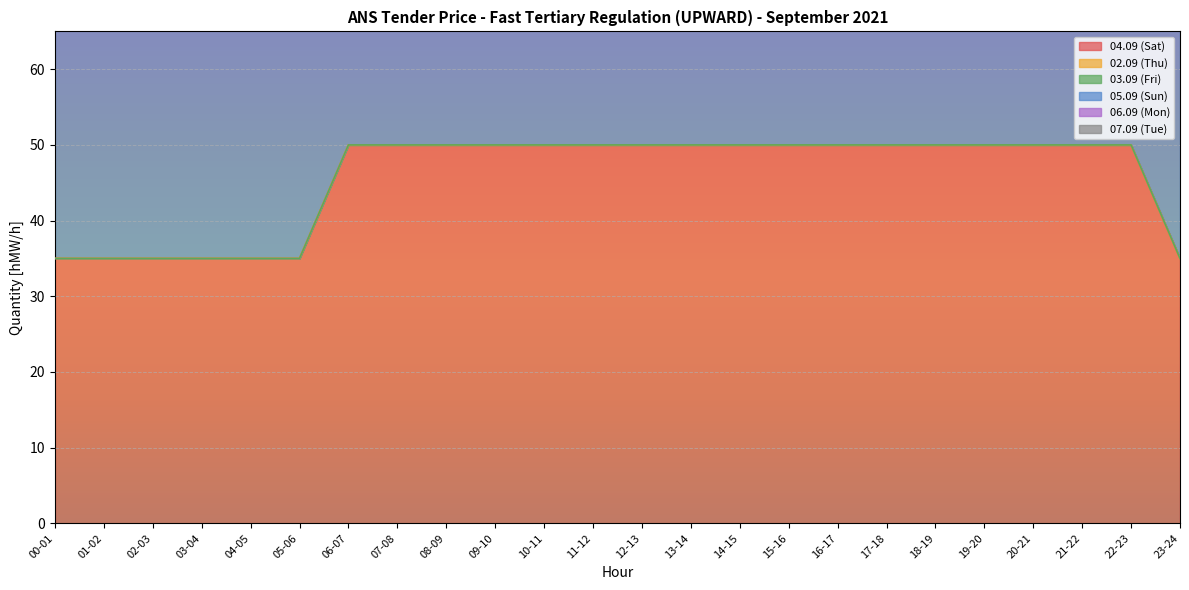

What is the spread (max minus min) of values at 12-13?

50